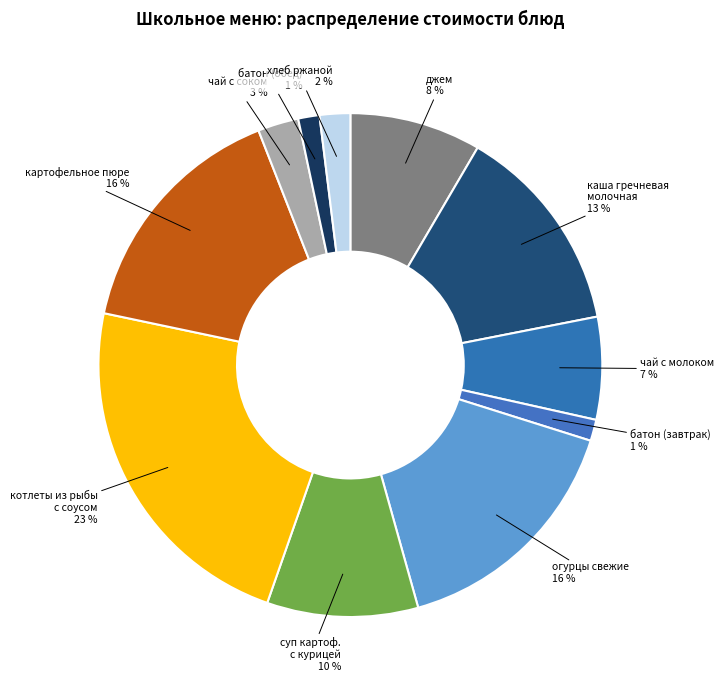

How many segments does this pie chart have?

11